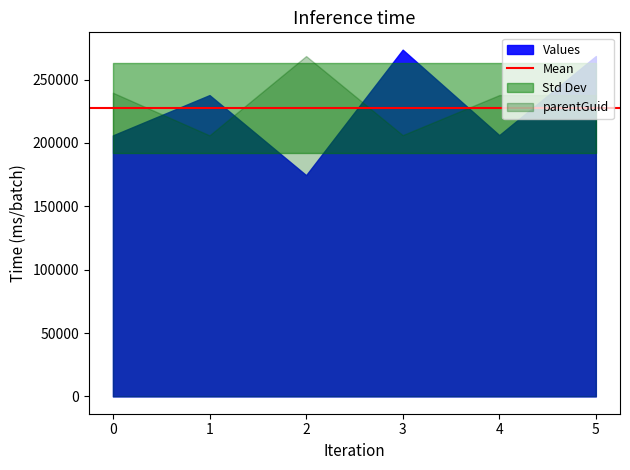

True or false: parentGuid and Values intersect in this chart.

True